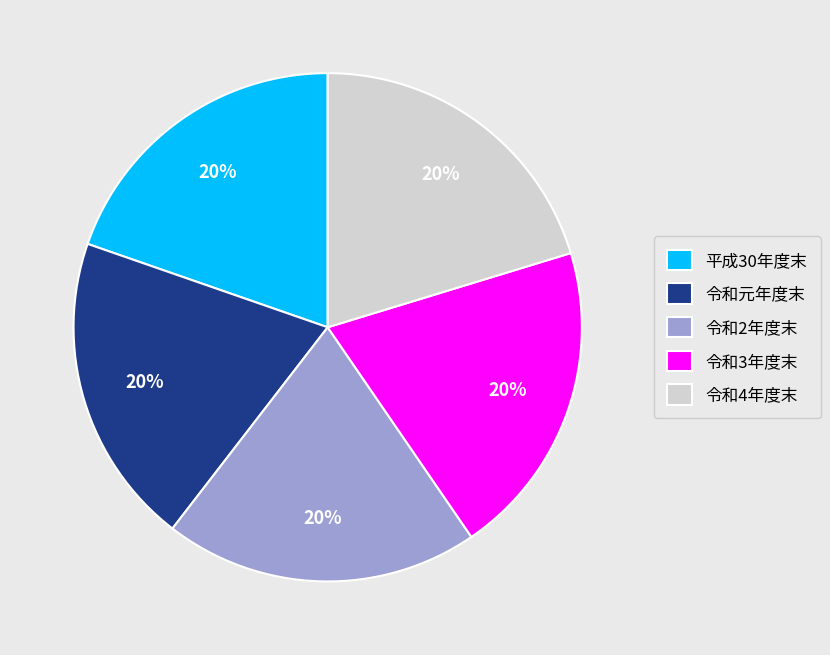

How many segments does this pie chart have?

5